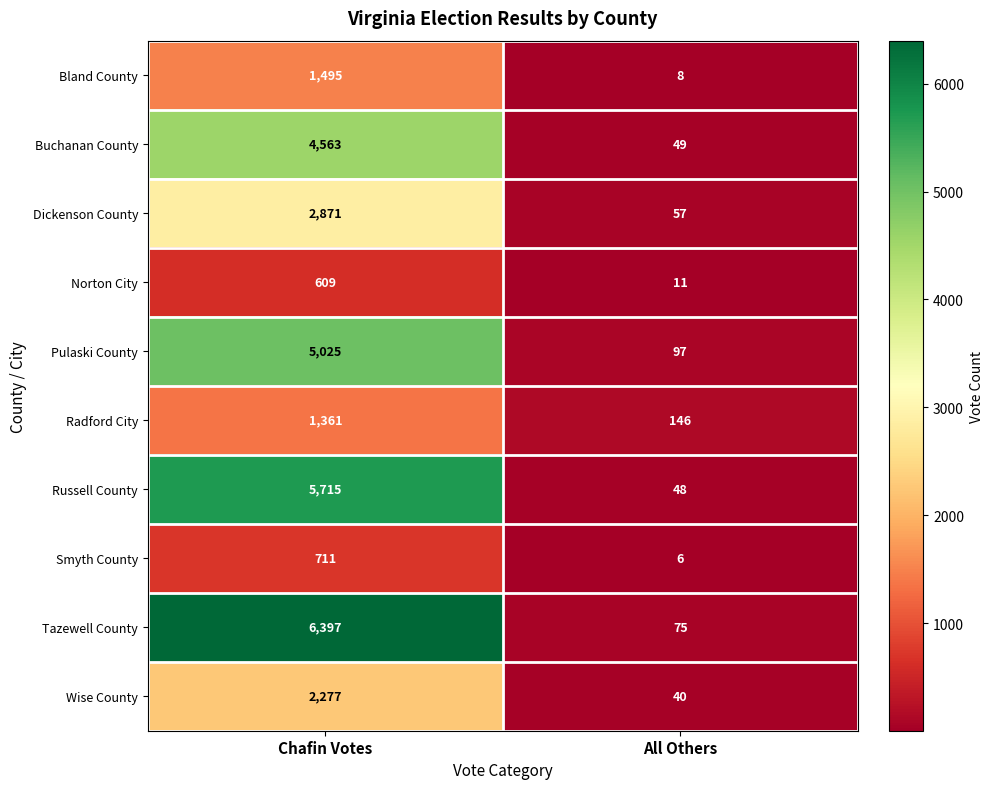

List the series in order of their peak value, lowest first.

Norton City, Smyth County, Radford City, Bland County, Wise County, Dickenson County, Buchanan County, Pulaski County, Russell County, Tazewell County